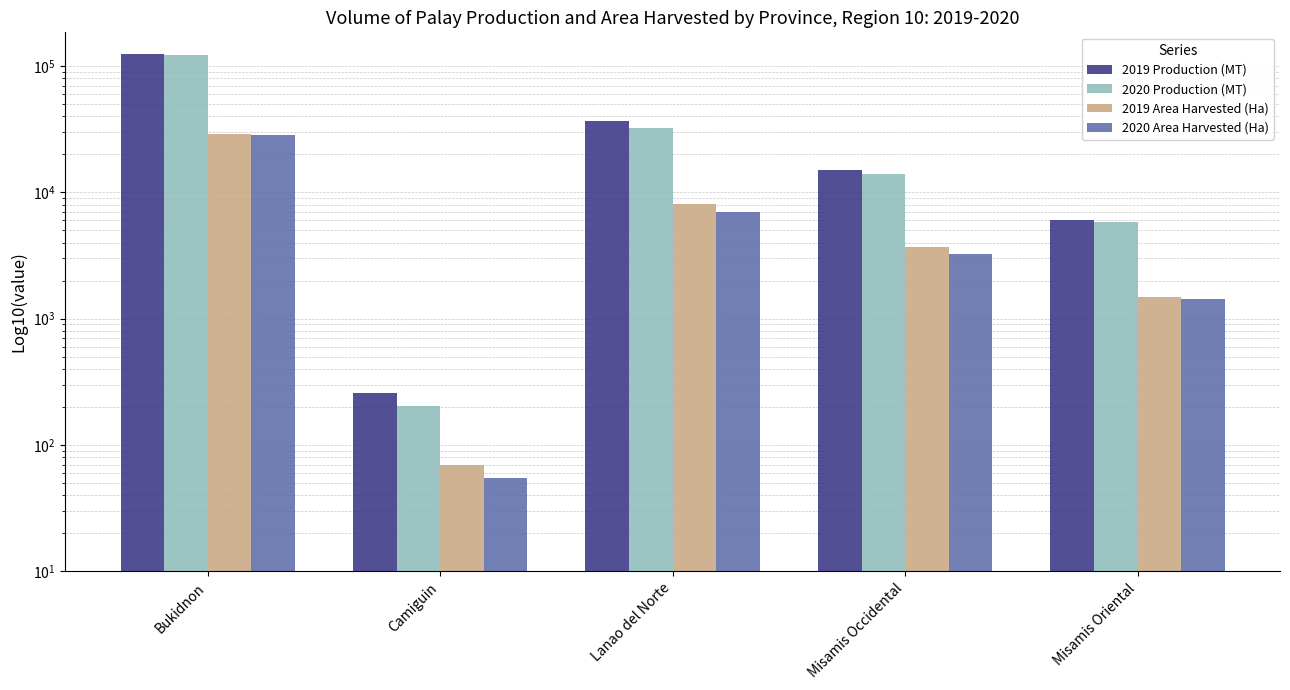

At which category is the sum across all series the highest?

Bukidnon